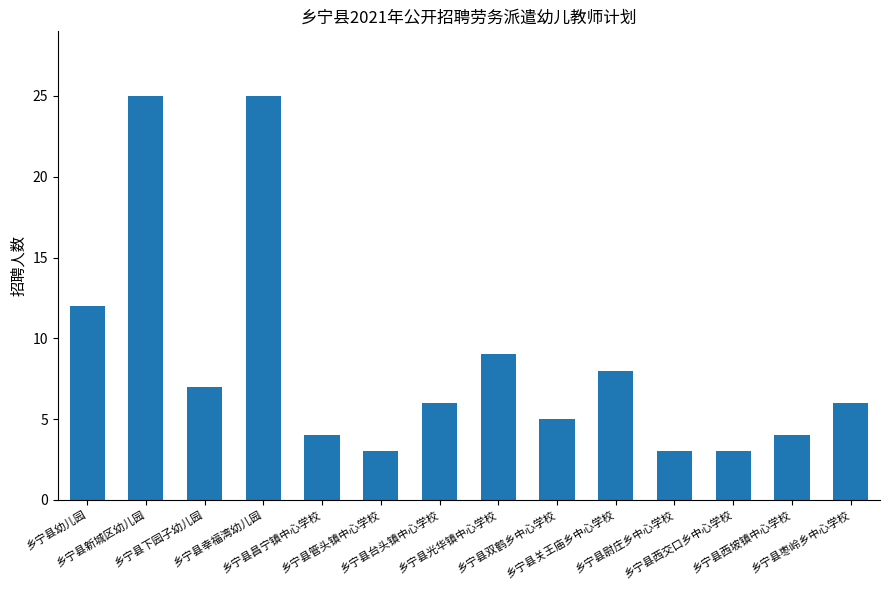

What value does the data have at 乡宁县尉庄乡中心学校?

3